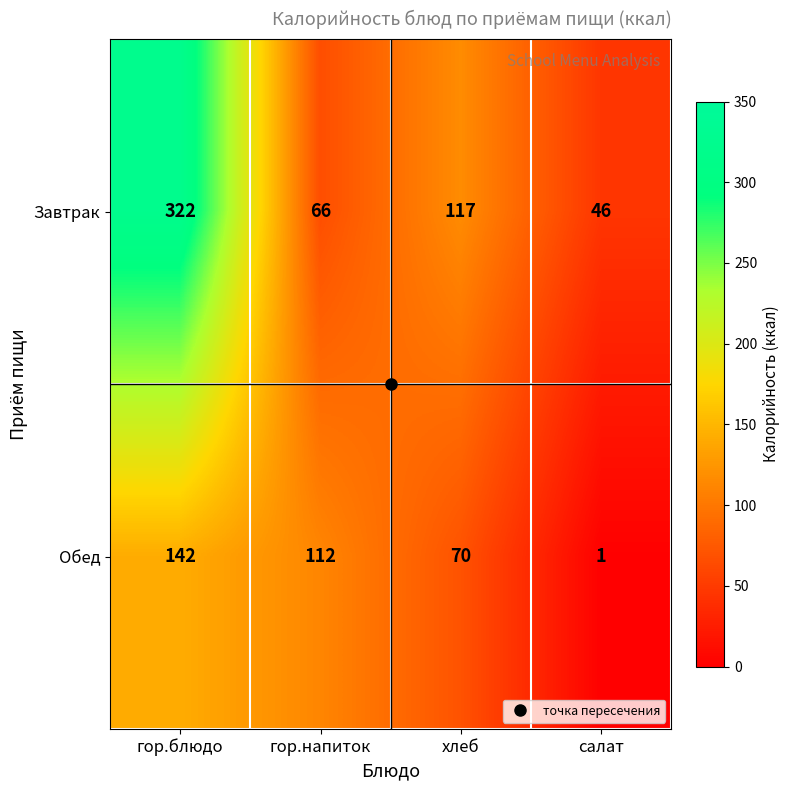

Which series has the largest total across all categories?

Завтрак